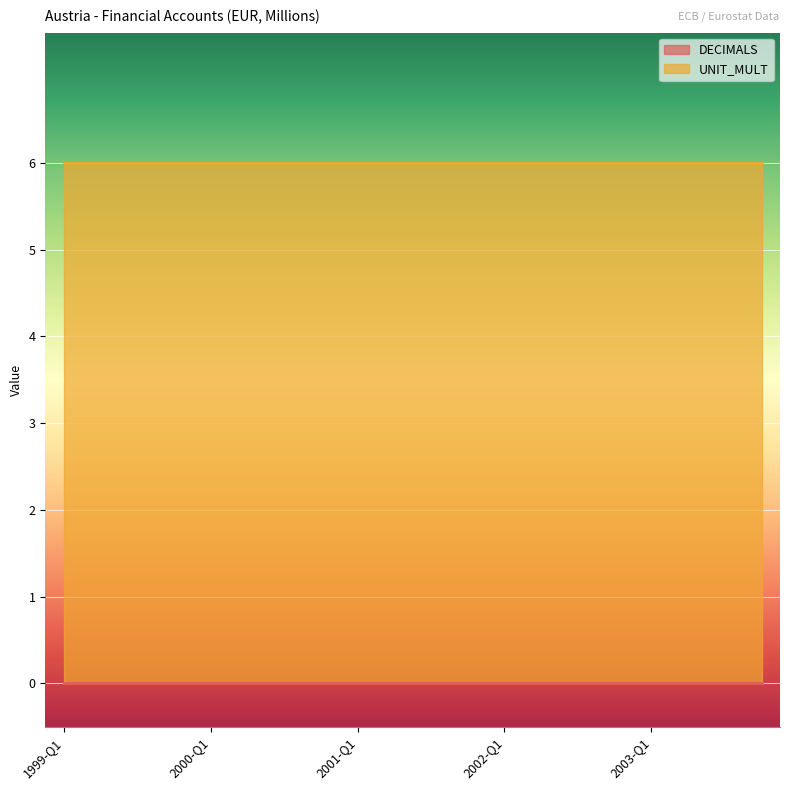

Is it true that DECIMALS equals 0 at 1999-Q2?

True